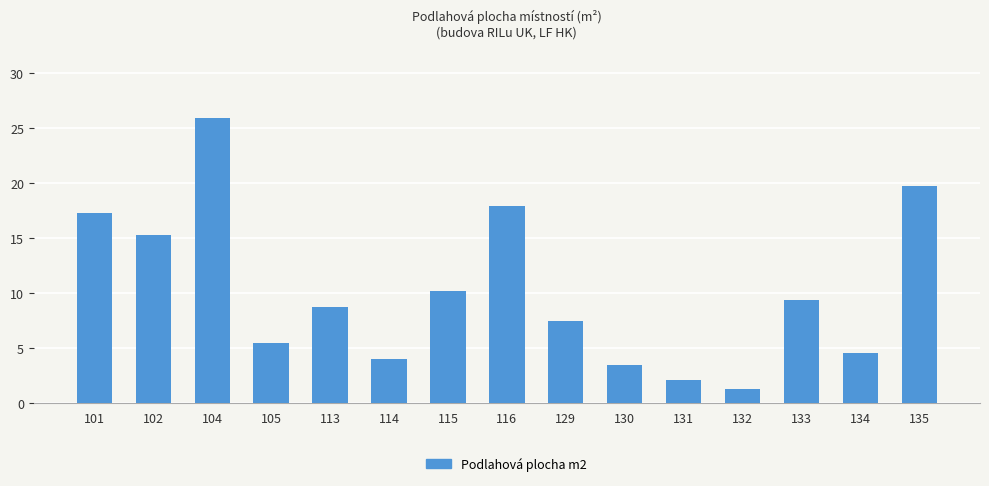

What is the approximate value at 114?

4.0